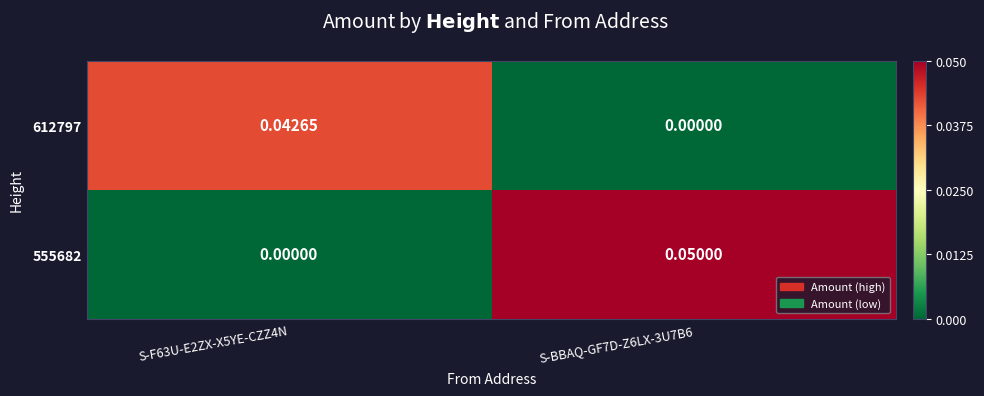

Which has a higher value, S-BBAQ-GF7D-Z6LX-3U7B6 or S-F63U-E2ZX-X5YE-CZZ4N?

S-F63U-E2ZX-X5YE-CZZ4N